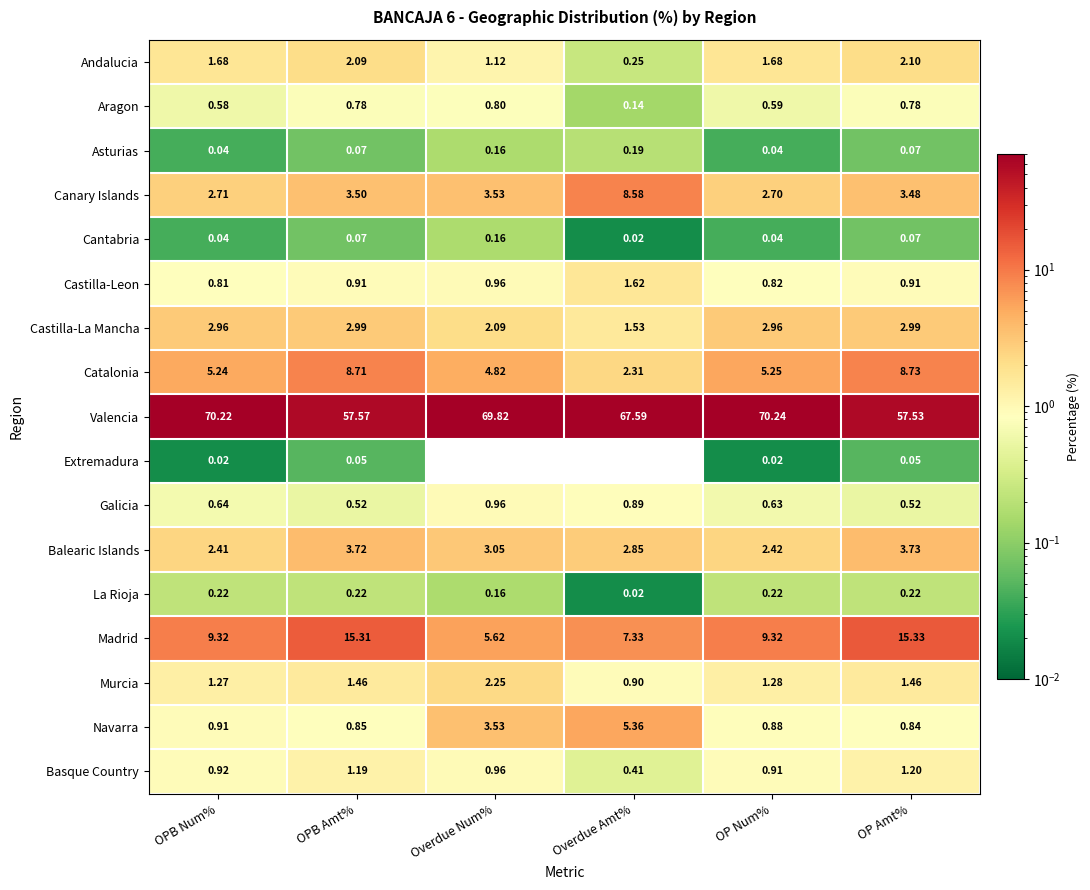

Where is Castilla-Leon nearest to the value 1?

Overdue Num%